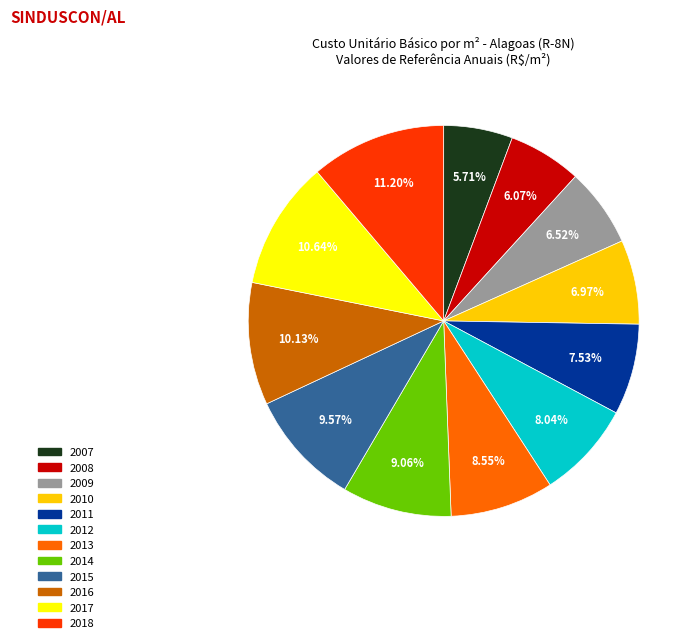

To the nearest percent, what portion does 2008 represent?

6%